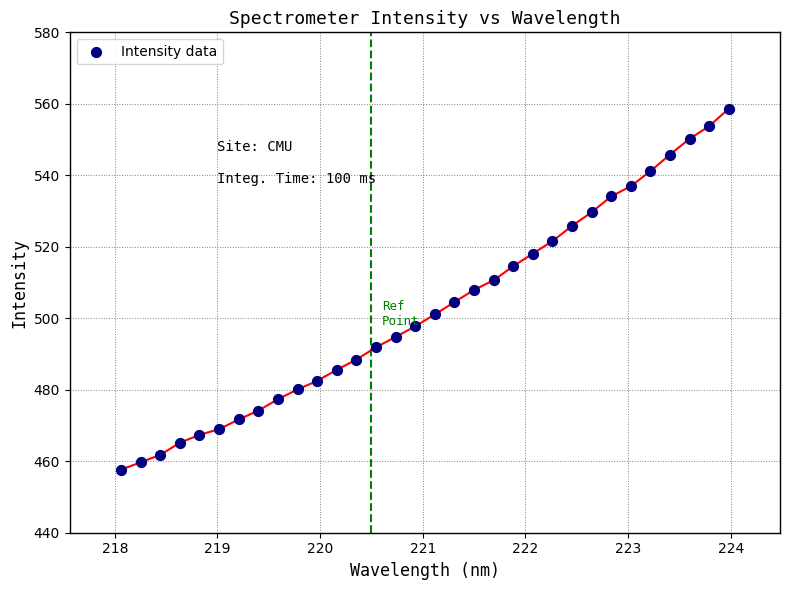

What is the range of Y values (max minus min)?

101.0